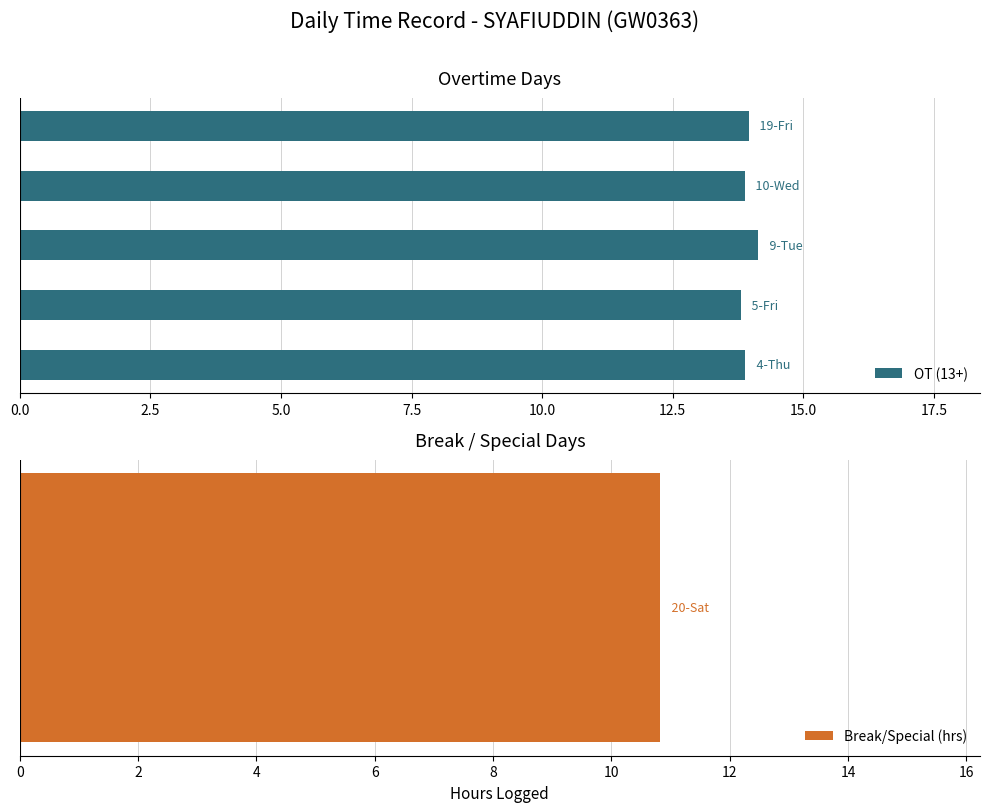

What is the difference between the values at 2.5 and 7.5?

0.1